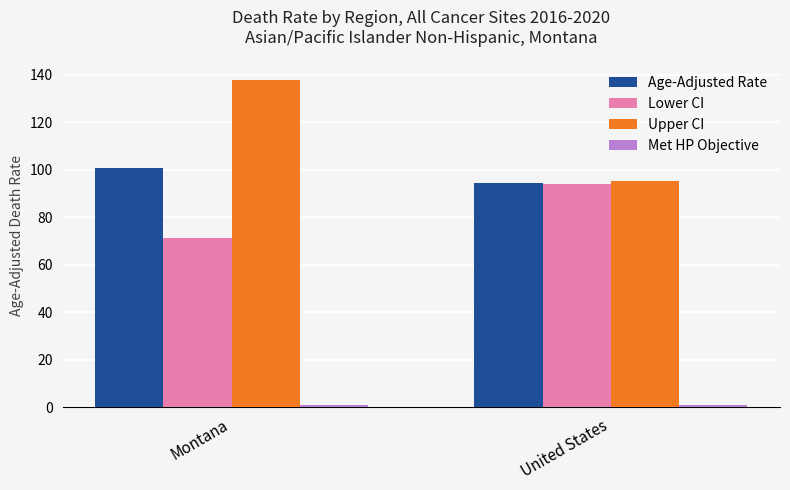

Which series has the largest total across all categories?

Upper CI